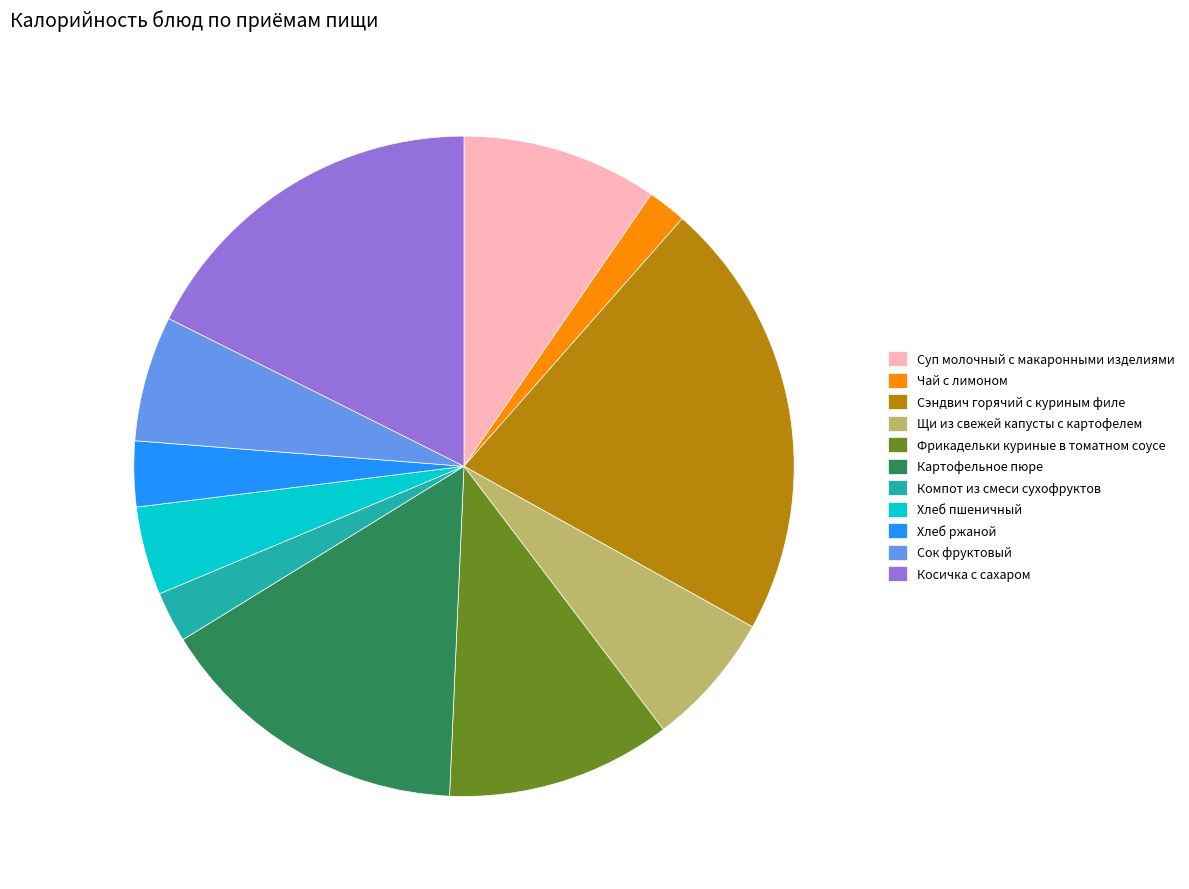

Which has a higher value, Щи из свежей капусты с картофелем or Фрикадельки куриные в томатном соусе?

Фрикадельки куриные в томатном соусе